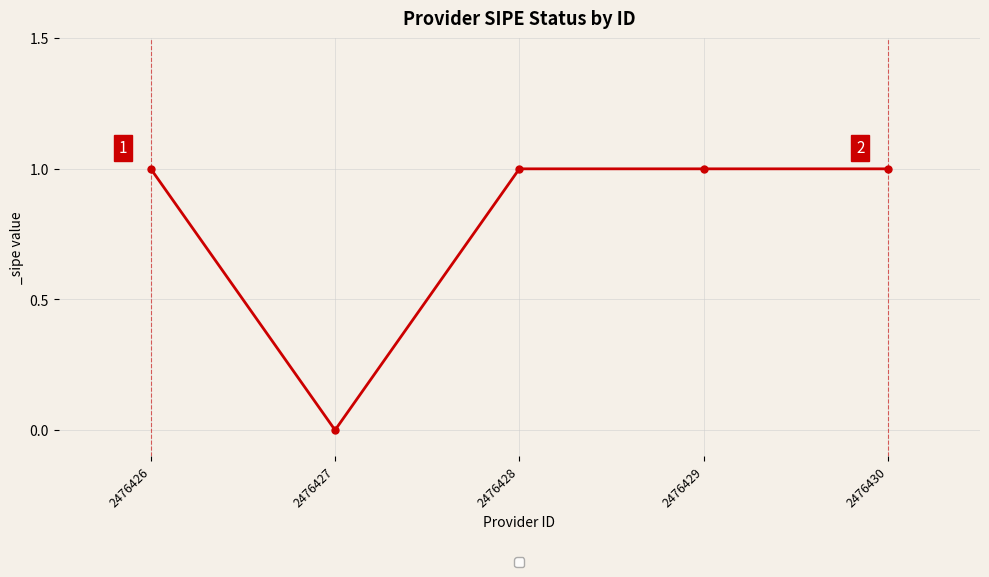

Is it true that the value at 2476427 is 0?

True